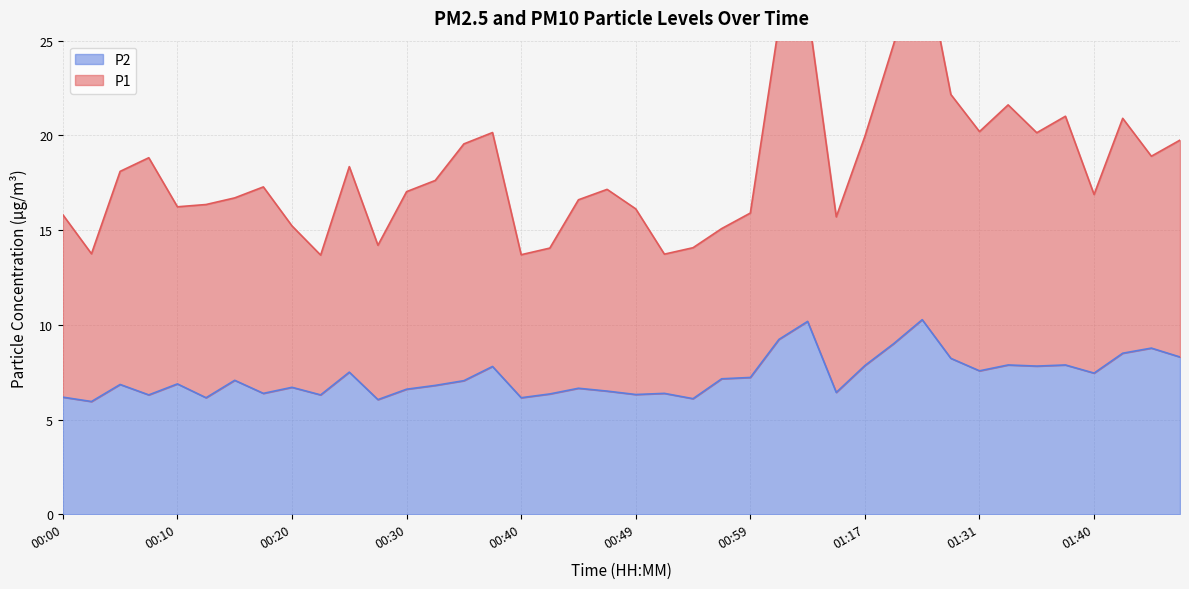

Between 00:40 and 00:32, which is larger?

00:32